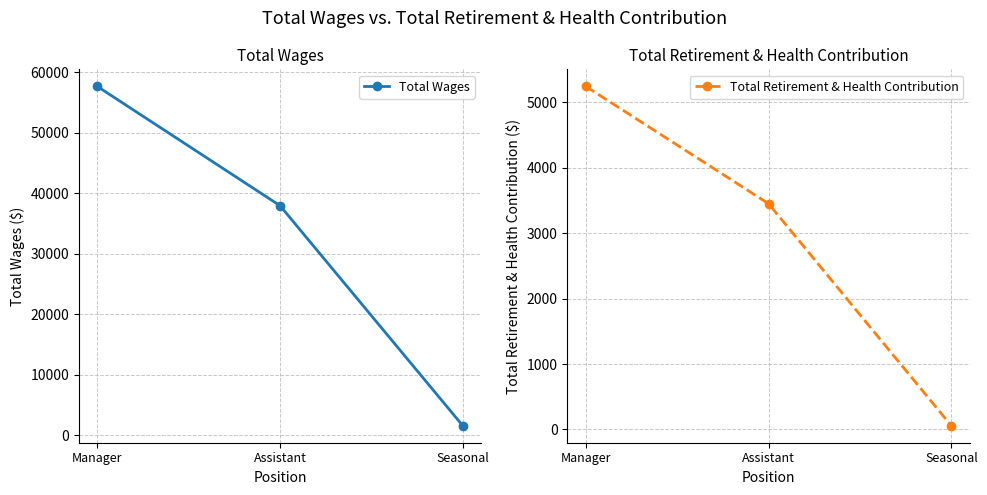

At which category is the sum across all series the highest?

Manager